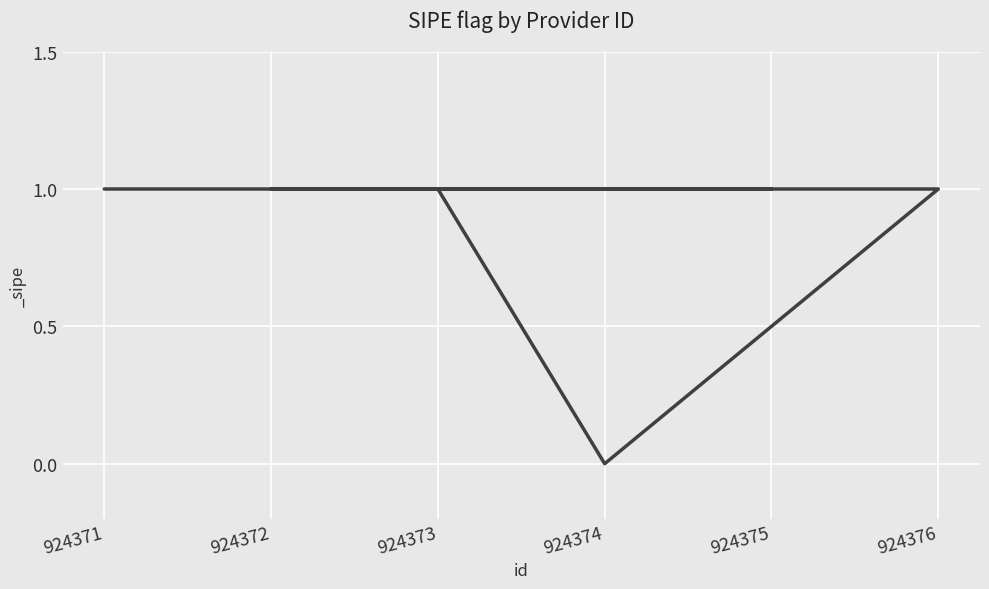

At which label is the value closest to 0?

924374